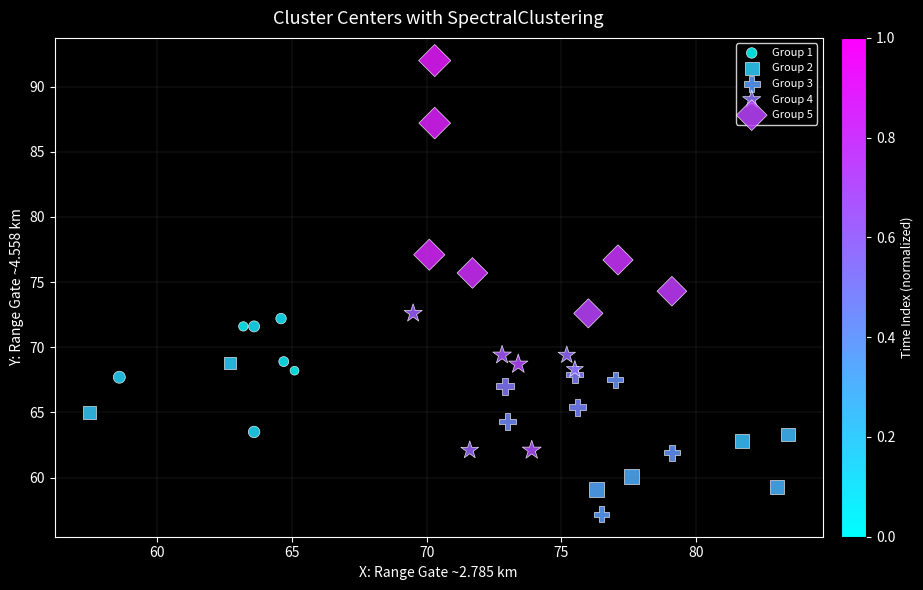

Which series contains the lowest Y value?

Group 3